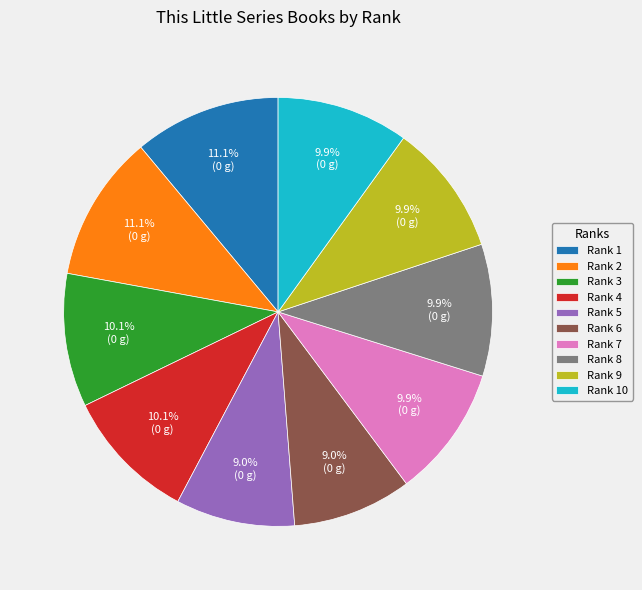

Between Rank 10 and Rank 5, which is larger?

Rank 10